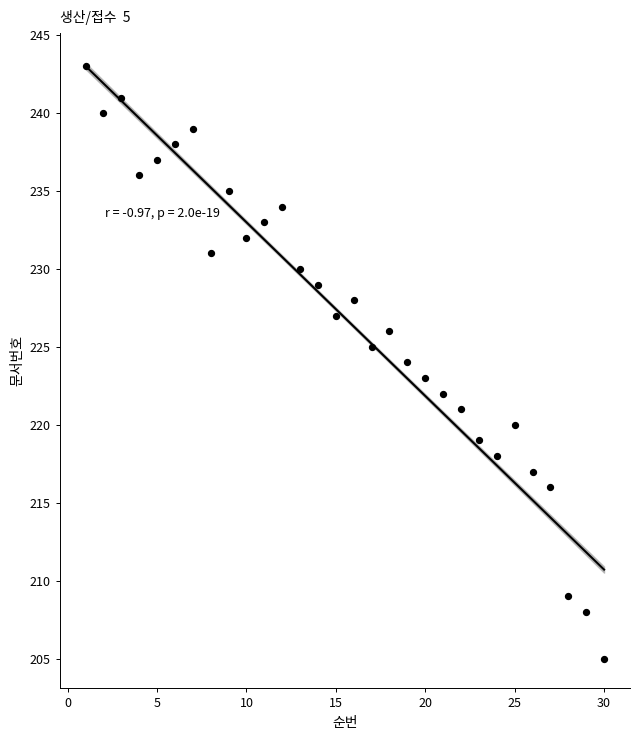

What is the range of X values (max minus min)?

29